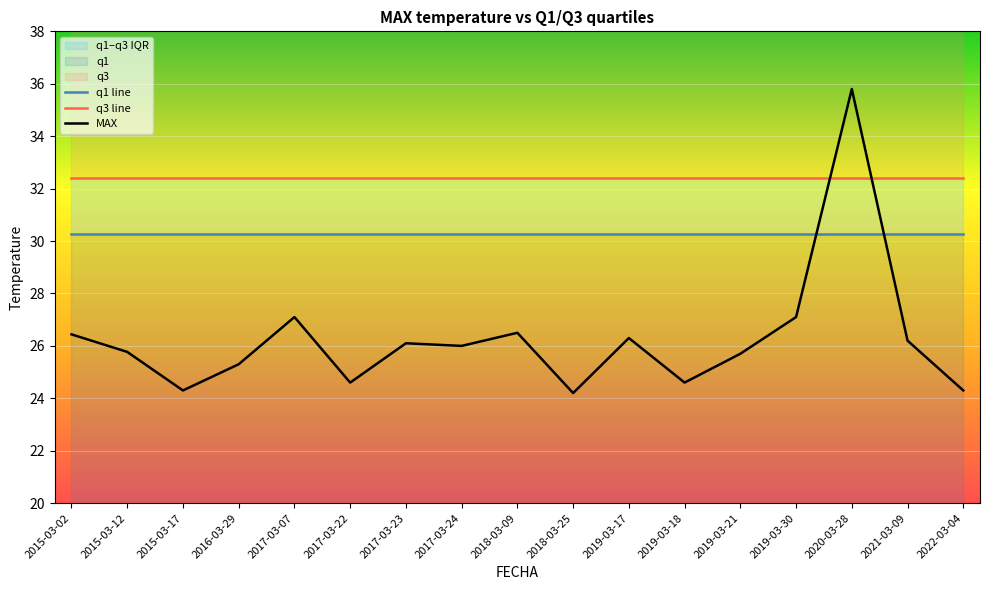

At which label is MAX closest to 30?

2017-03-07